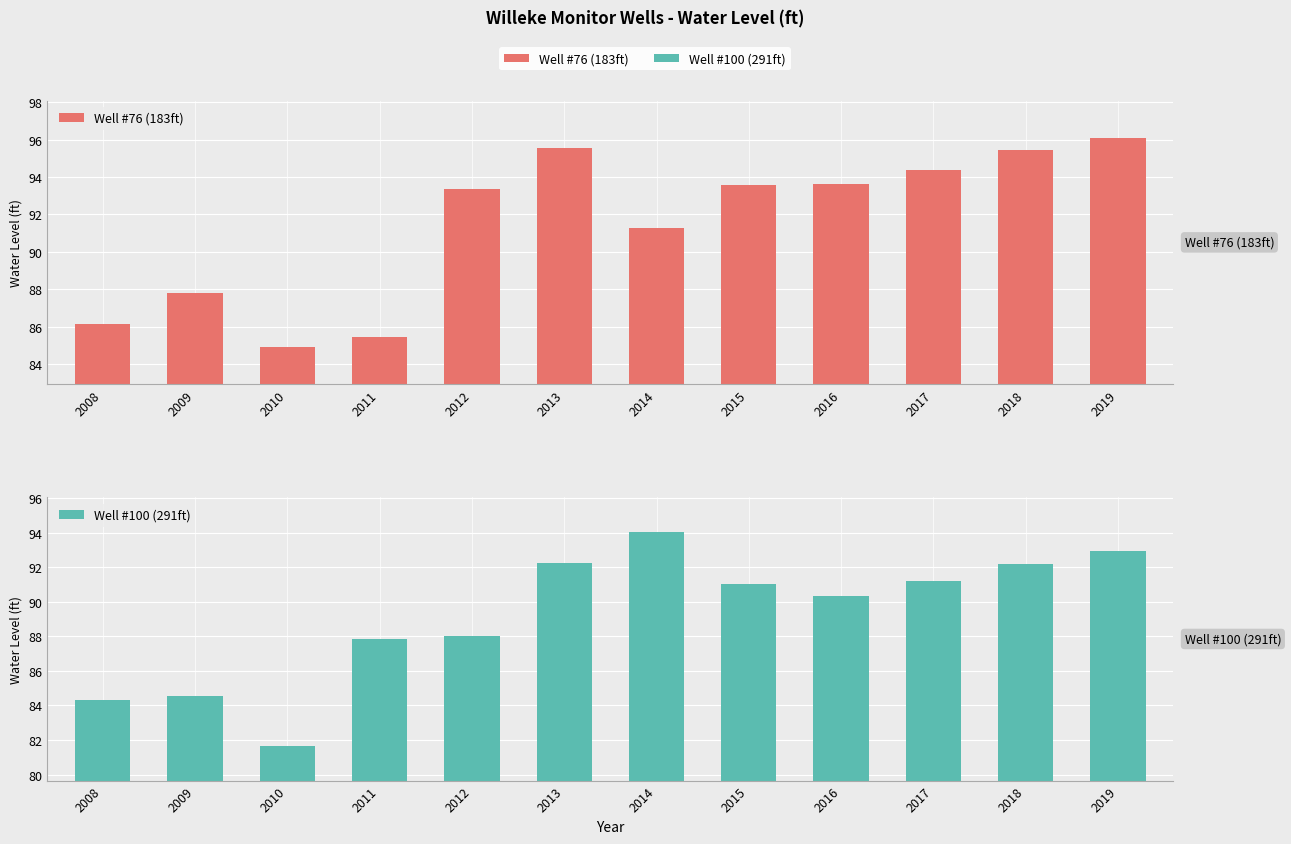

Which category has the highest value in the Well #100 (291ft) series?

2014